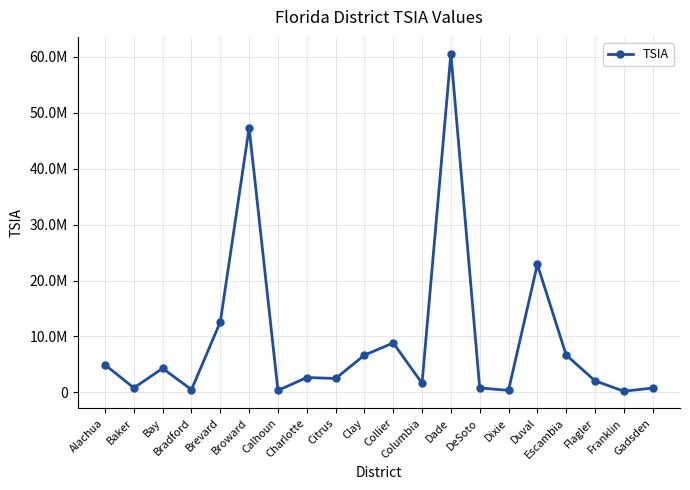

Is it true that the value at Dade is 60560032?

True